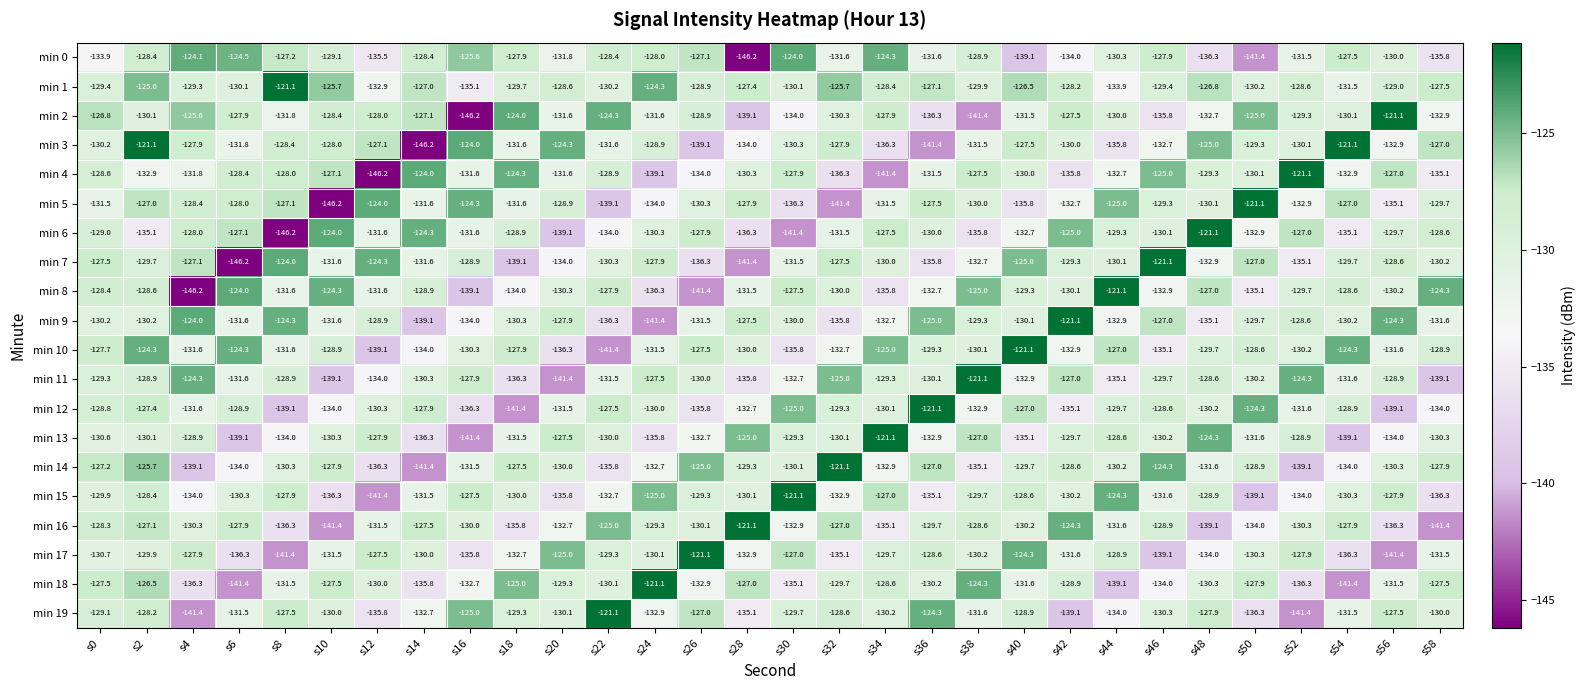

Which series has the largest total across all categories?

min 1